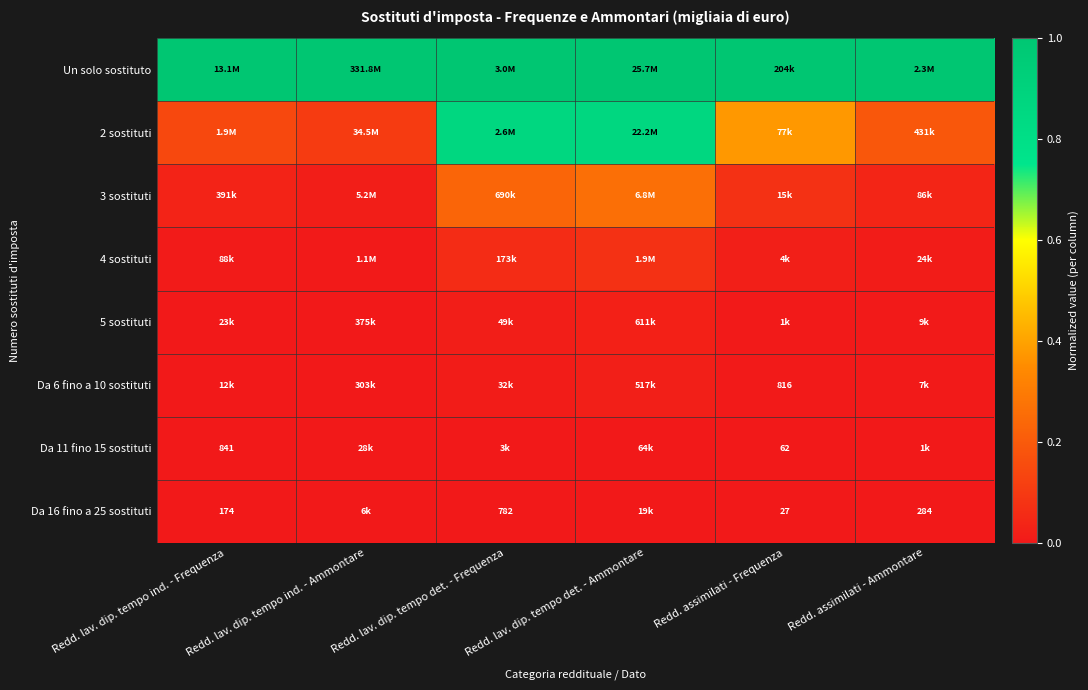

At how many categories does at least one series exceed 0?

6